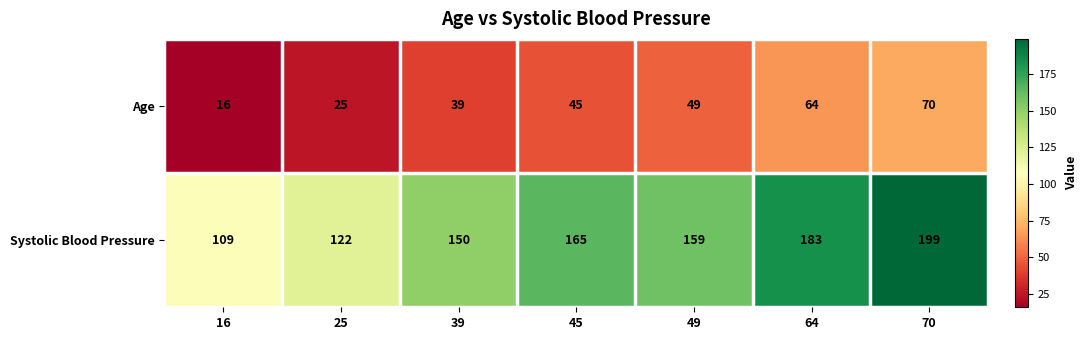

What is the minimum value shown in the chart?

16